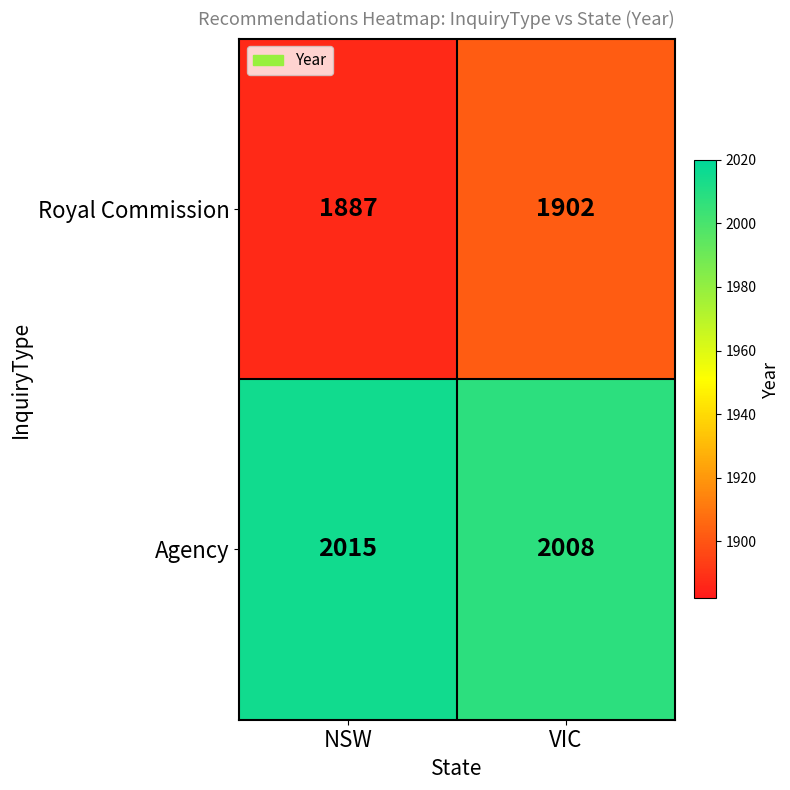

What is the difference between the maximum and minimum values in the Agency series?

7